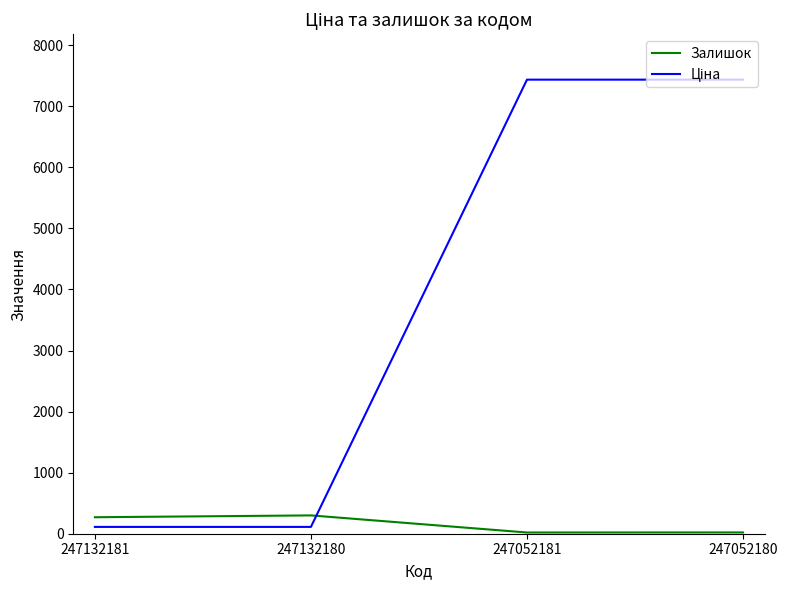

The Залишок series shows 20.0 at 247052181. True or false?

True